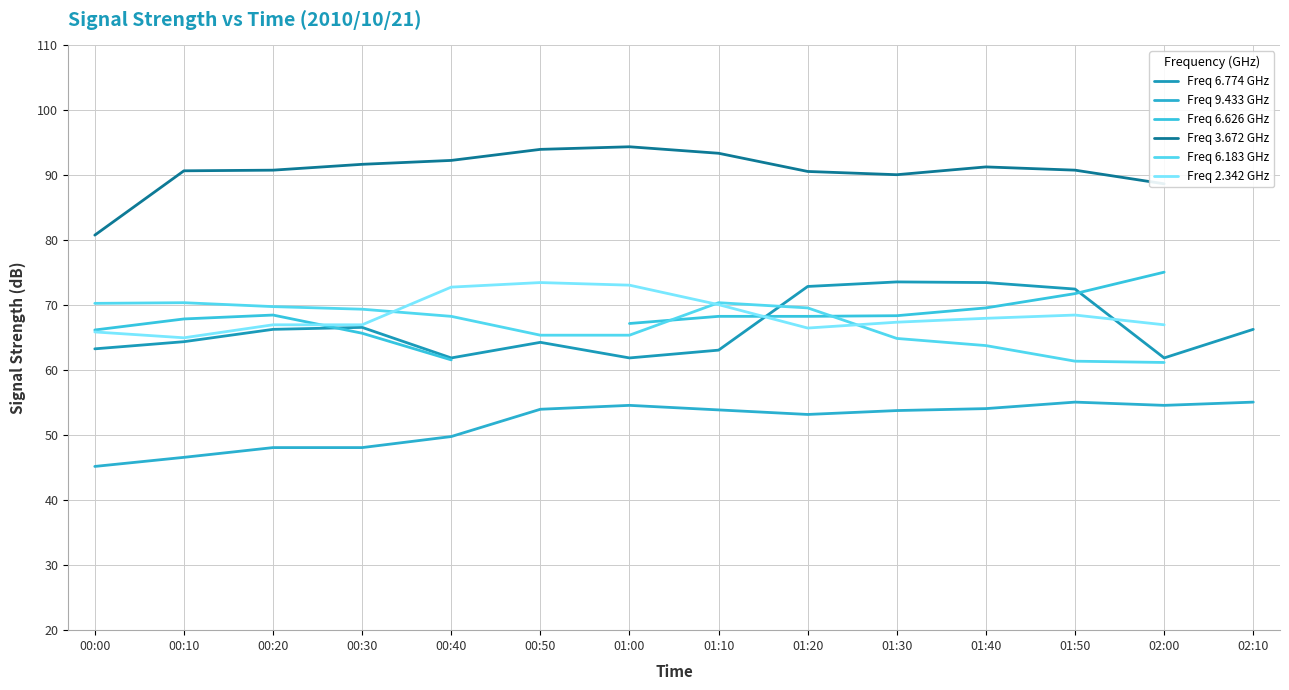

Between 01:10 and 02:10, which series saw the biggest shift?

Freq 6.774 GHz